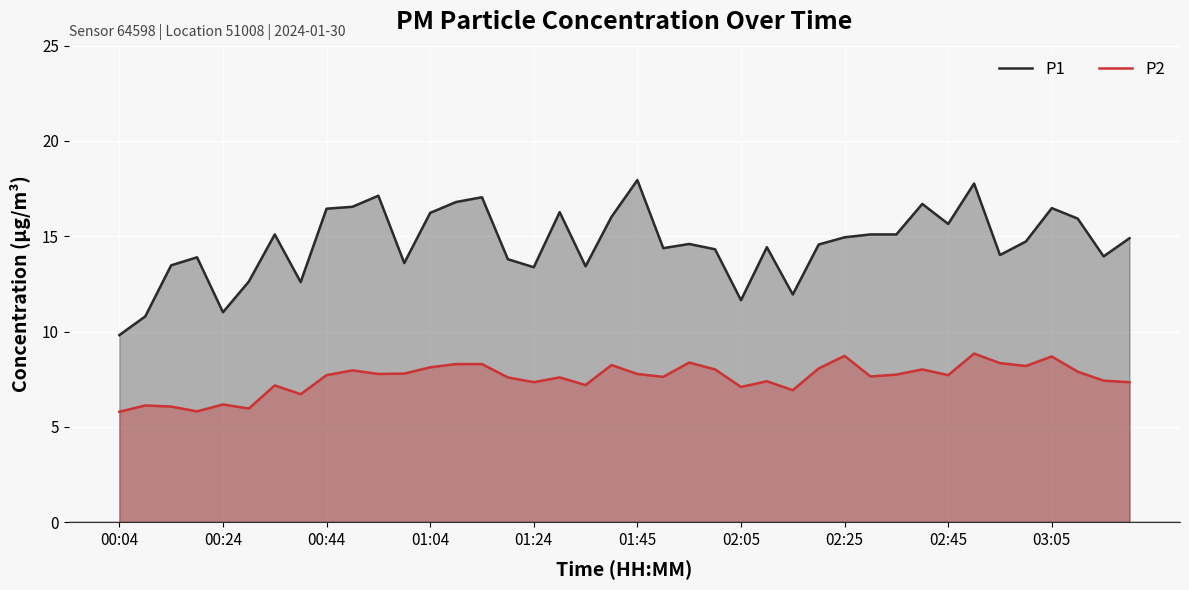

What is the sum of the P1 values at 37 and 13?

32.7